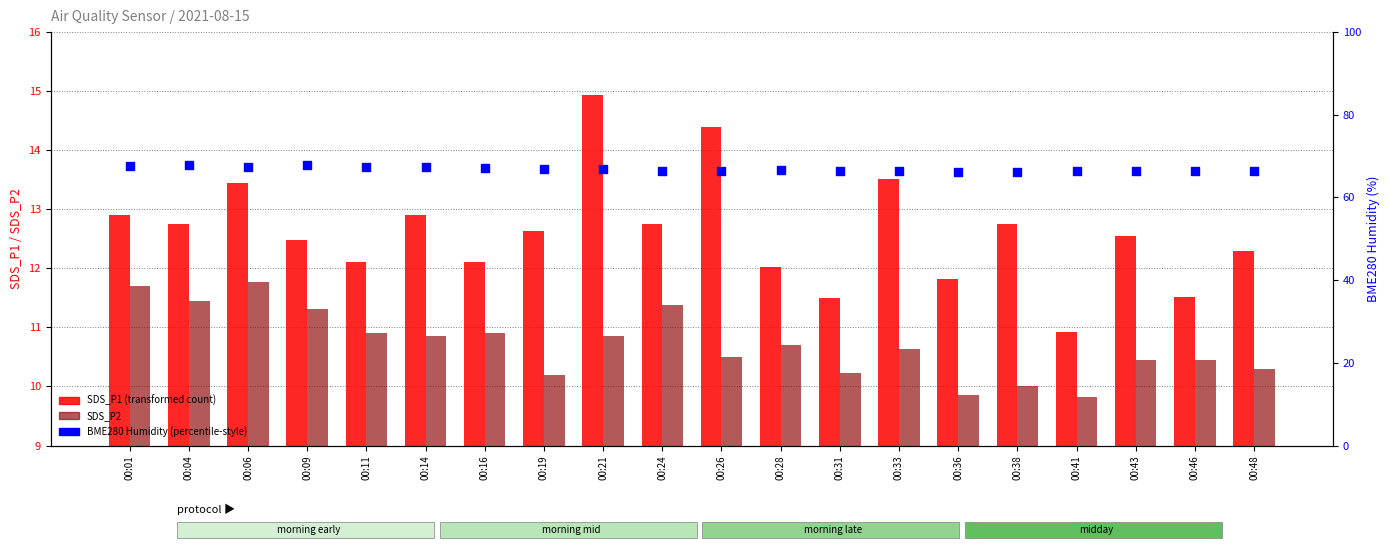

Which series contains the highest Y value?

BME280_humidity